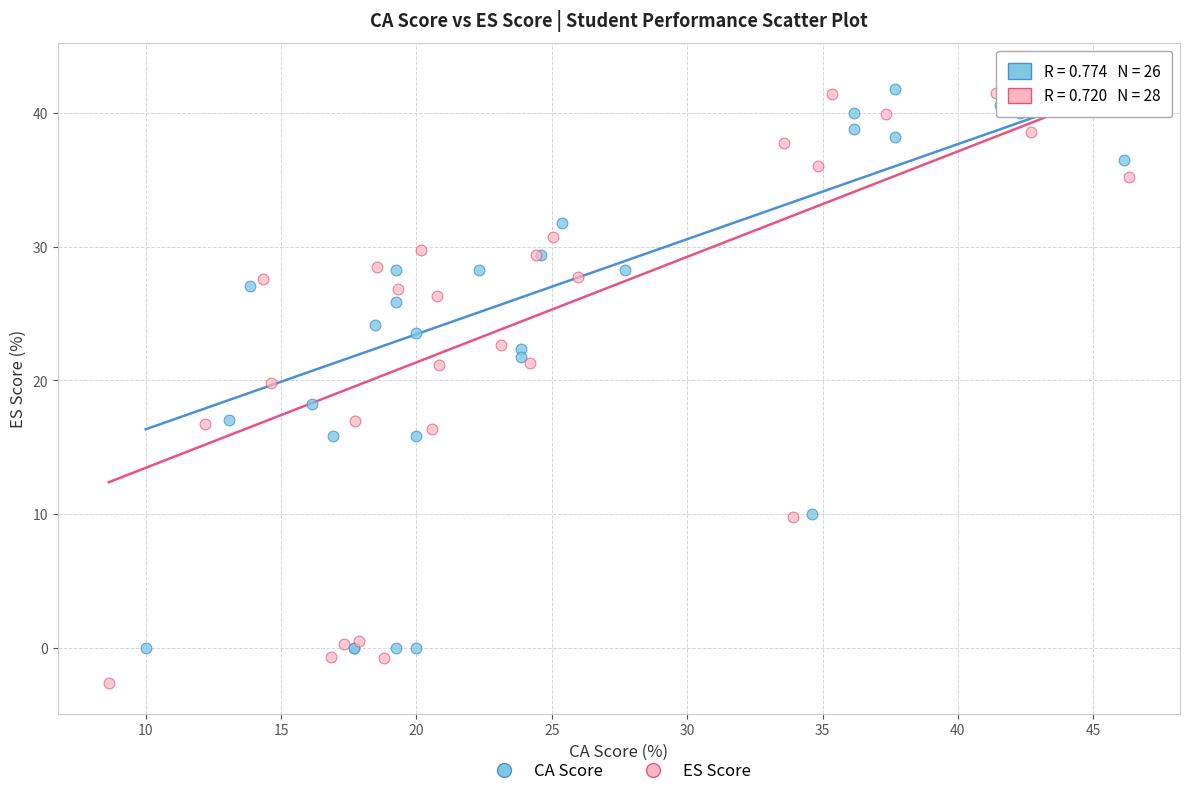

What are all the series names shown in the legend?

CA Score, ES Score